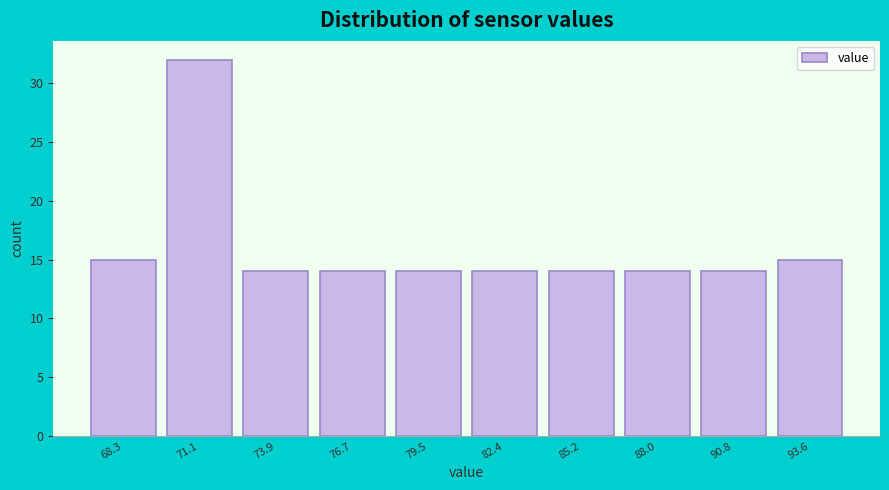

Over which range of the x-axis is the bar tallest?

69.5 to 72.5